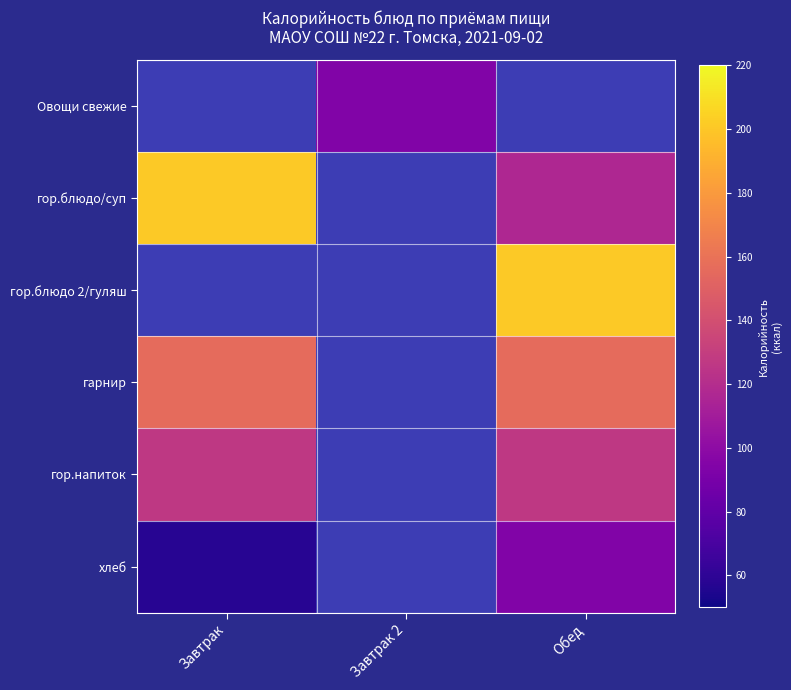

Which series has the largest range (max minus min)?

гор.блюдо/суп